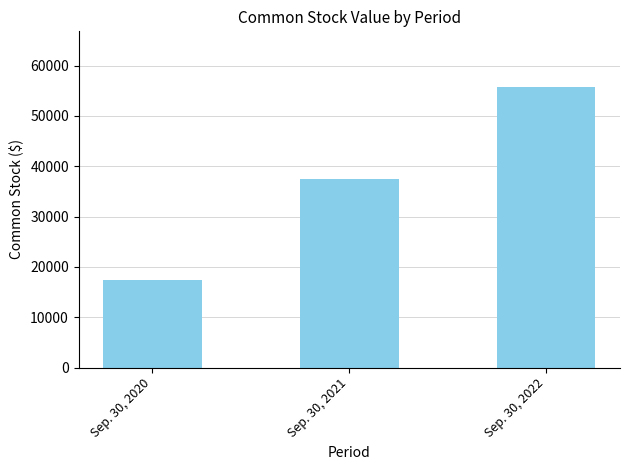

Does the chart contain stacked bars?

No